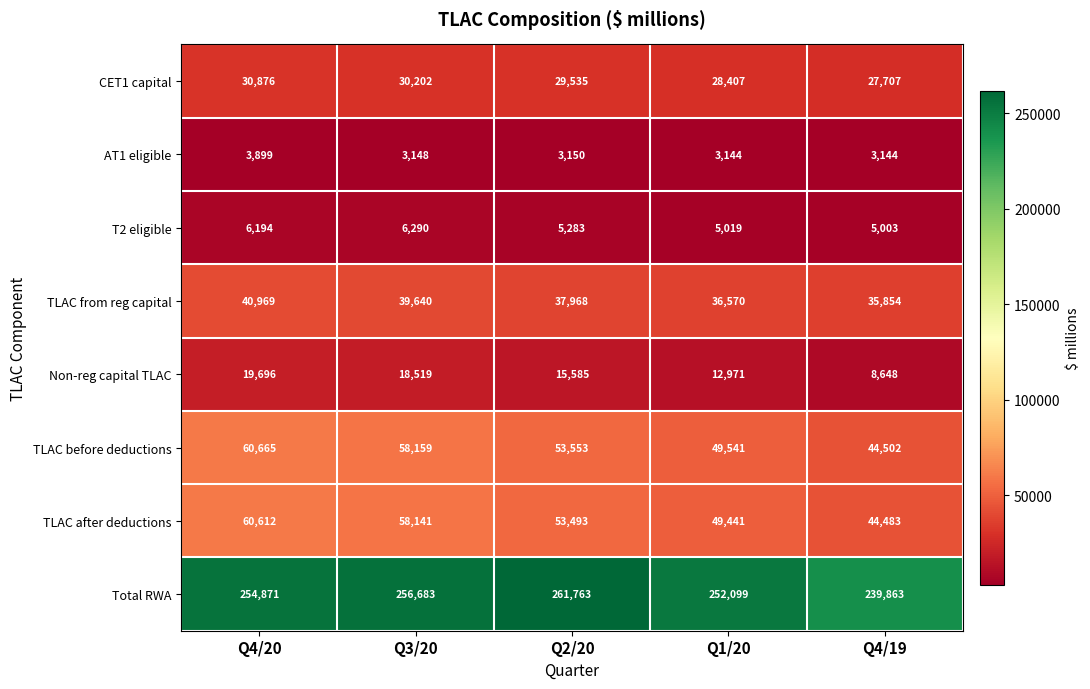

What is the average value of the TLAC from reg capital series?

38200